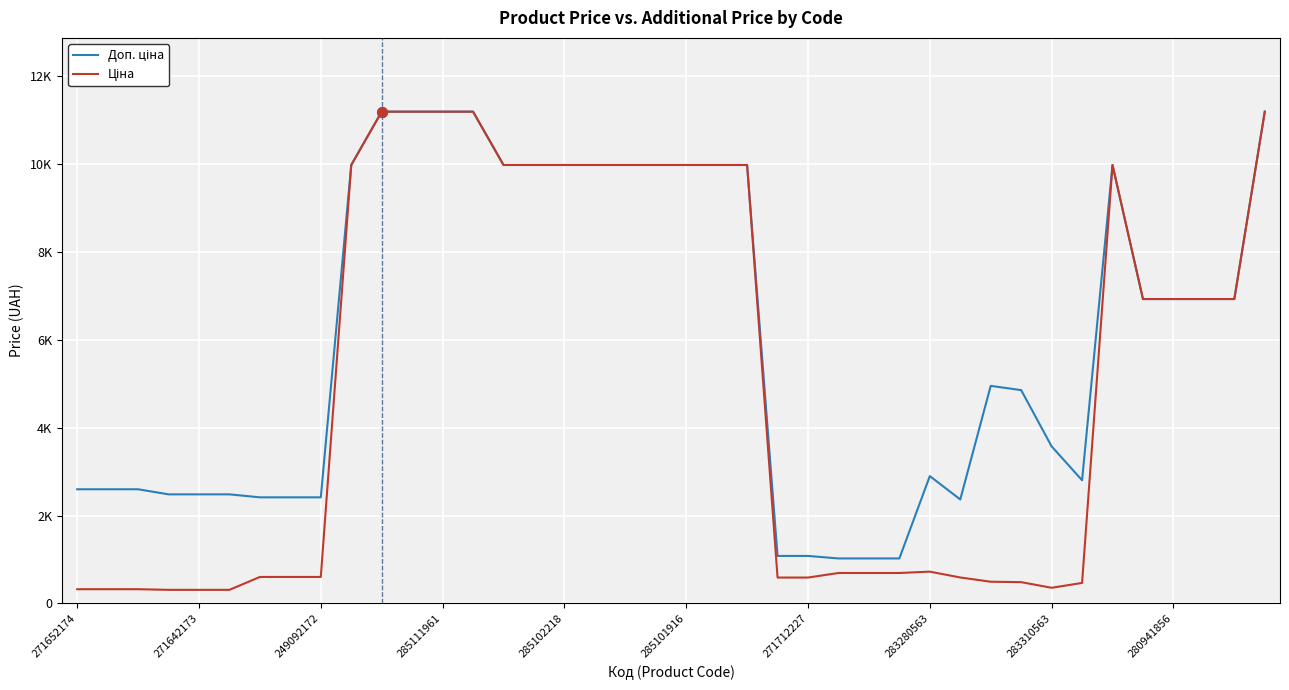

What is the minimum value shown in the chart?

310.3